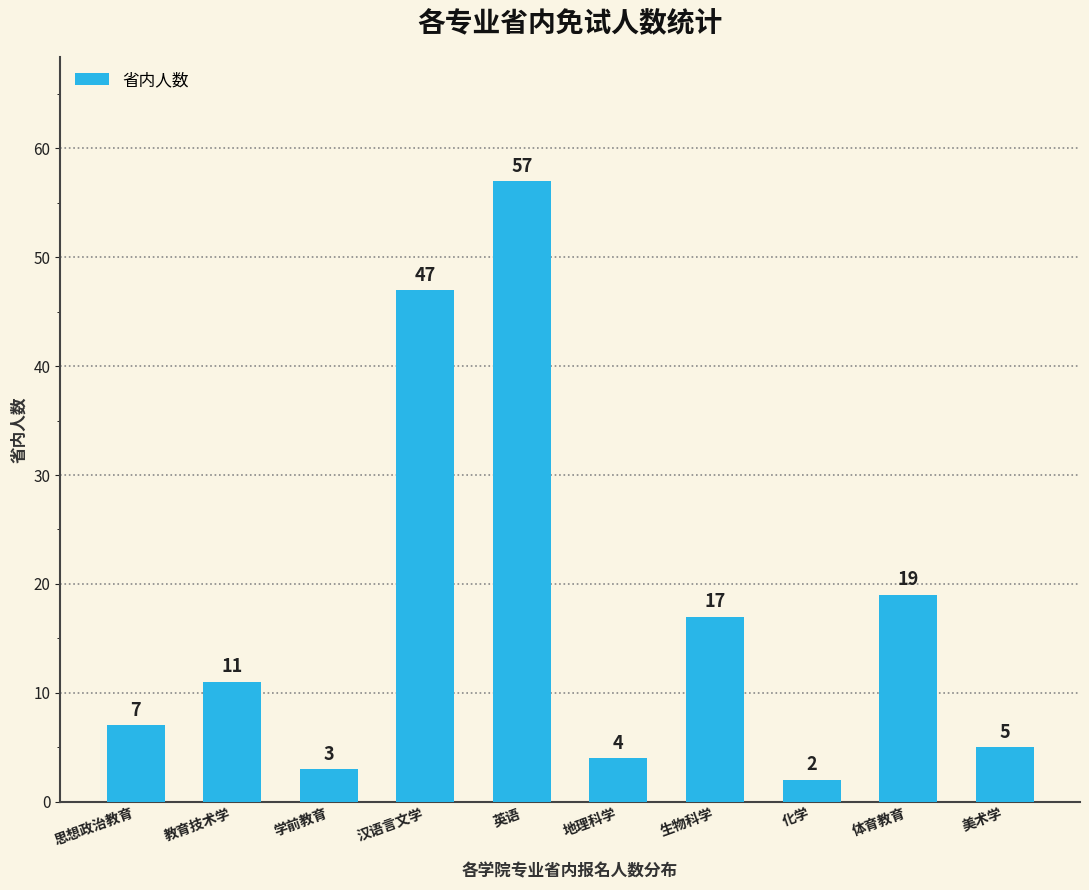

How many bars are there in total?

10